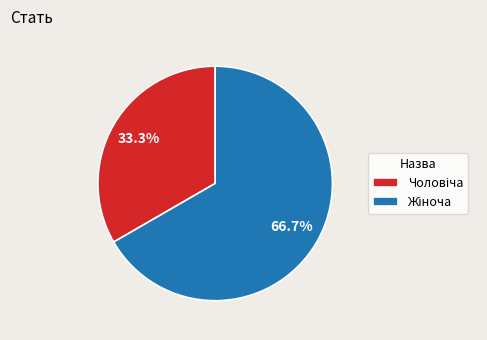

How many slices are in this pie chart?

2